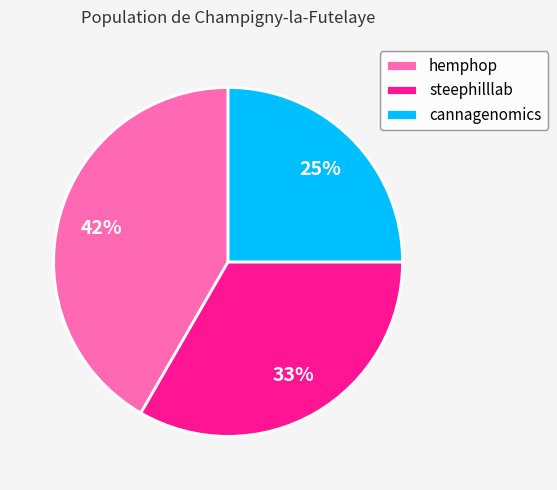

To the nearest percent, what is the combined percentage of hemphop and steephilllab?

75%